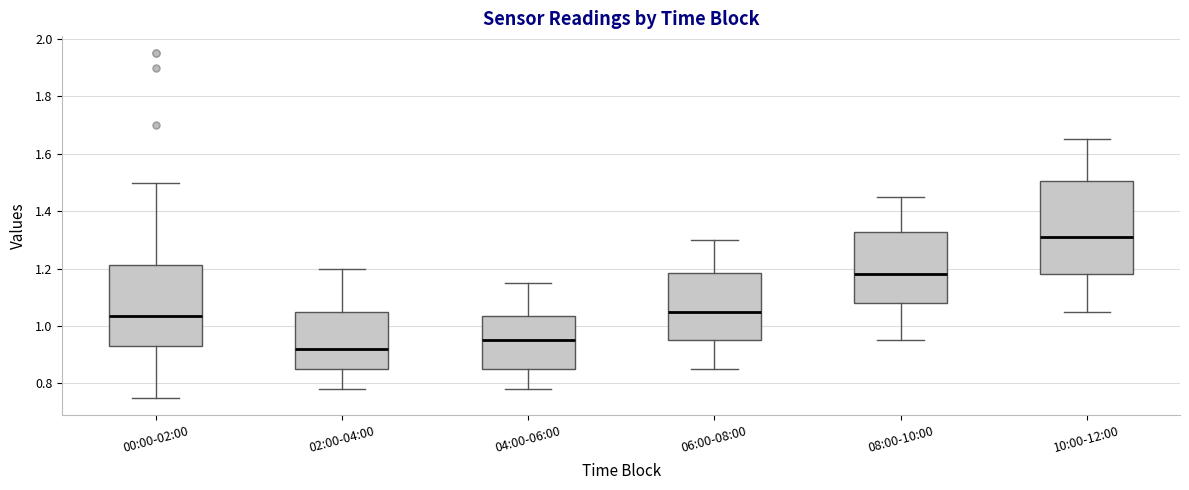

Reading left to right, transcribe this box plot: for each box, give where its median line is, the range the box spans, and where its two whiskers end, as read against the y-axis. The values are not printed on the chart, so give them approximately, as read against the axis.

00:00-02:00: median 1.04, box 0.94 to 1.22, whiskers 0.76 to 1.50
02:00-04:00: median 0.92, box 0.86 to 1.06, whiskers 0.78 to 1.20
04:00-06:00: median 0.96, box 0.86 to 1.04, whiskers 0.78 to 1.16
06:00-08:00: median 1.06, box 0.96 to 1.18, whiskers 0.86 to 1.30
08:00-10:00: median 1.18, box 1.08 to 1.32, whiskers 0.96 to 1.46
10:00-12:00: median 1.32, box 1.18 to 1.50, whiskers 1.06 to 1.66